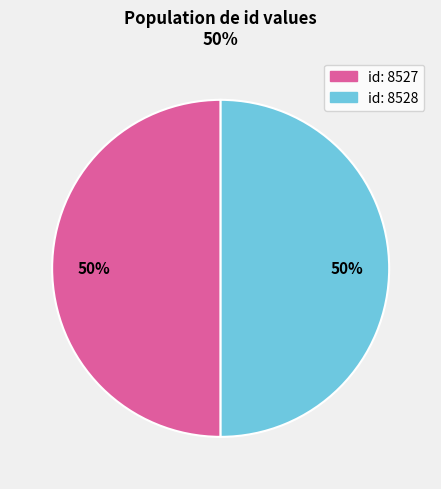

To the nearest percent, what is the average slice percentage?

50%